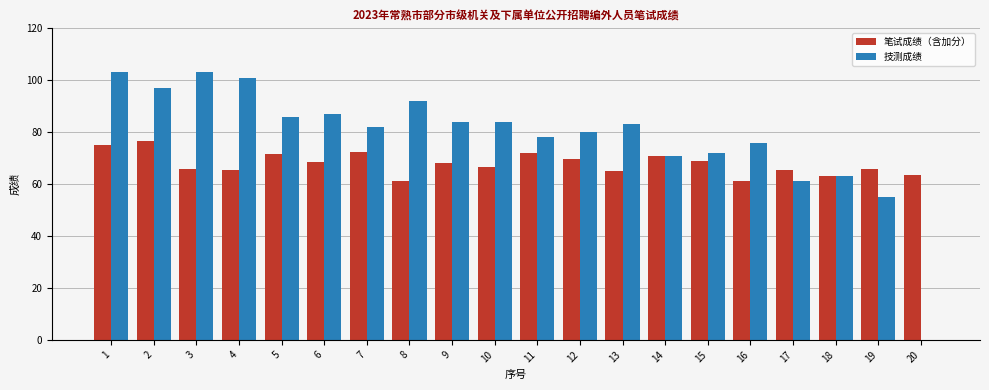

Reading right to left, list all the values displayed in this chart.

笔试成绩（含加分）: 63.5	66.0	63.0	65.5	61.0	69.0	71.0	65.0	69.5	72.0	66.5	68.0	61.0	72.5	68.5	71.5	65.5	66.0	76.5	75.0
技测成绩: 0.0	55.0	63.0	61.0	76.0	72.0	71.0	83.0	80.0	78.0	84.0	84.0	92.0	82.0	87.0	86.0	101.0	103.0	97.0	103.0